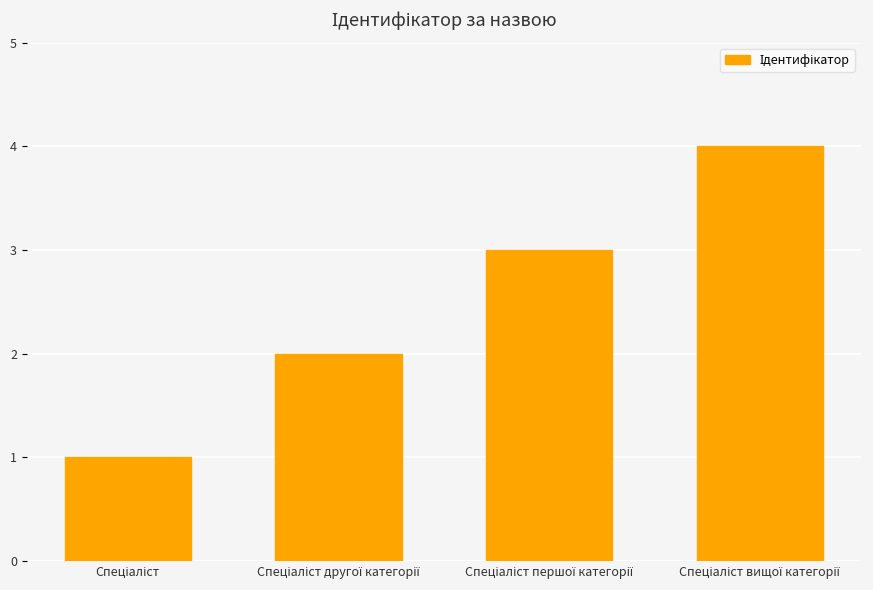

What is the value of the 1st bar from the left?

1